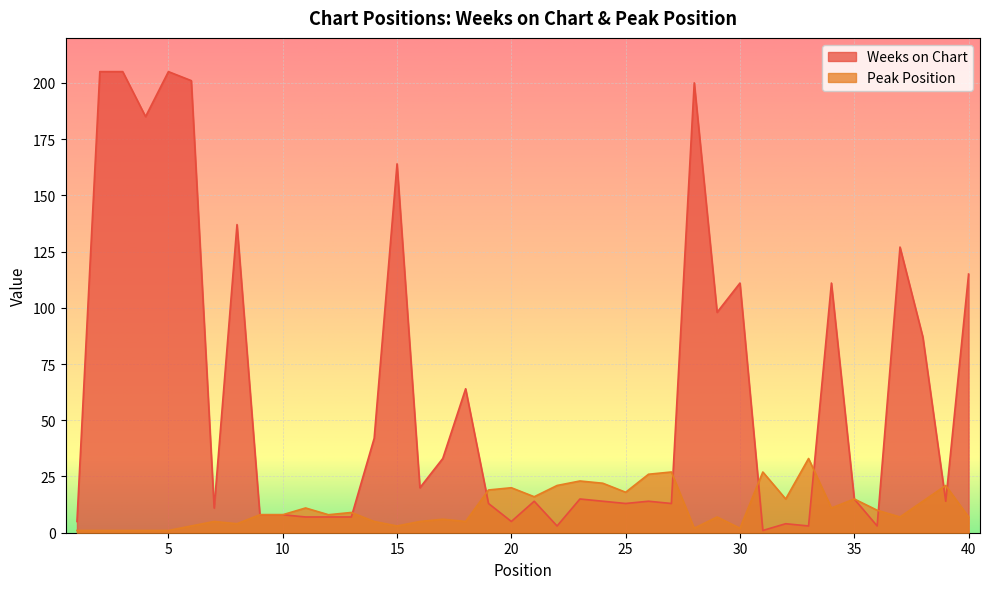

In Peak Position, how many points are lower than both neighbors (excluding endpoints)?

11